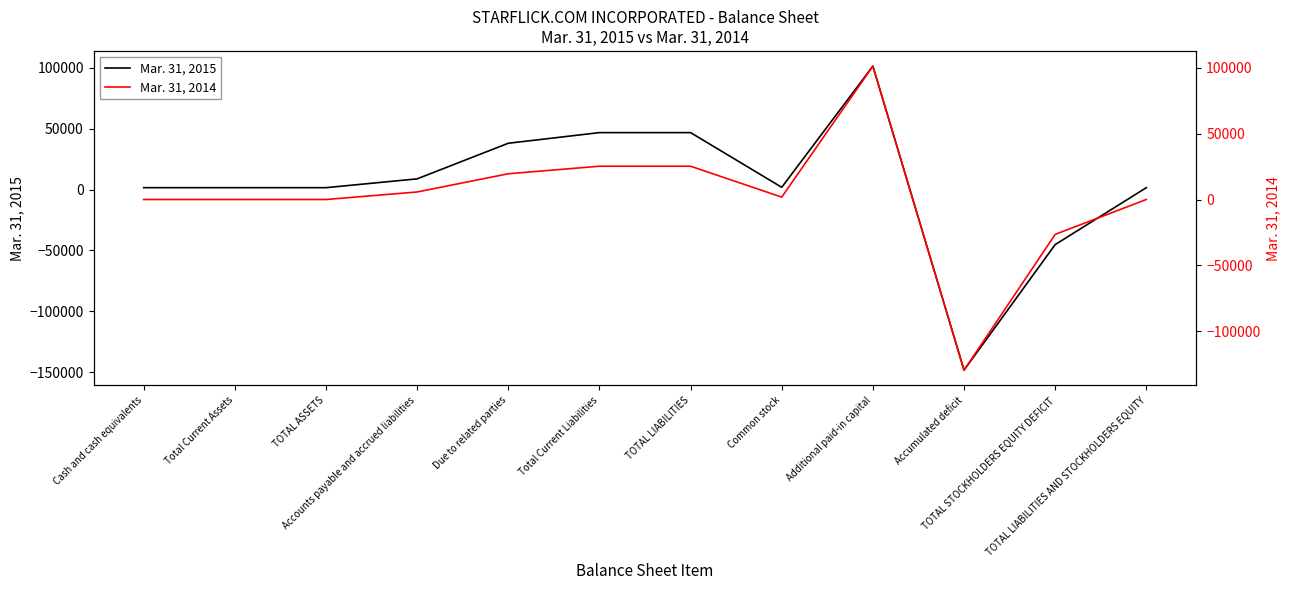

What is the sum of the Mar. 31, 2014 values at TOTAL LIABILITIES and TOTAL LIABILITIES AND STOCKHOLDERS EQUITY?

25280